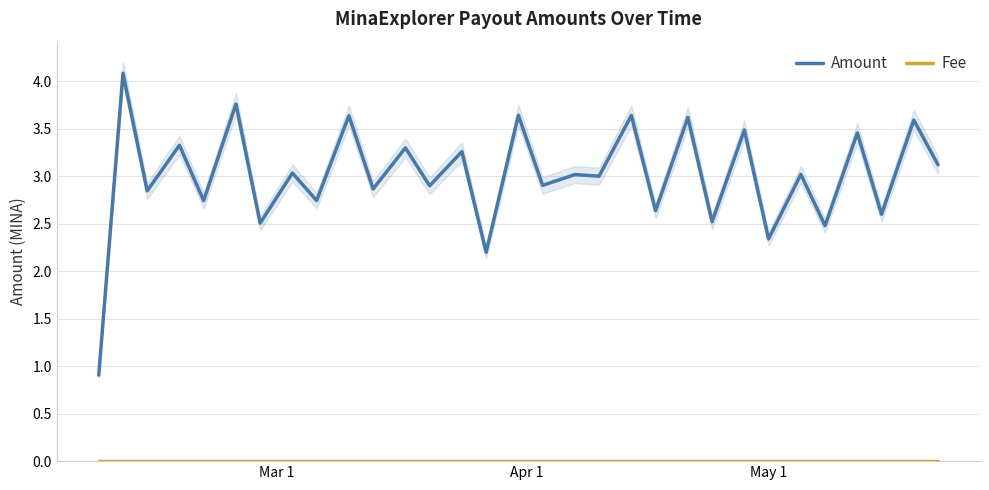

Which series has the largest range (max minus min)?

Amount